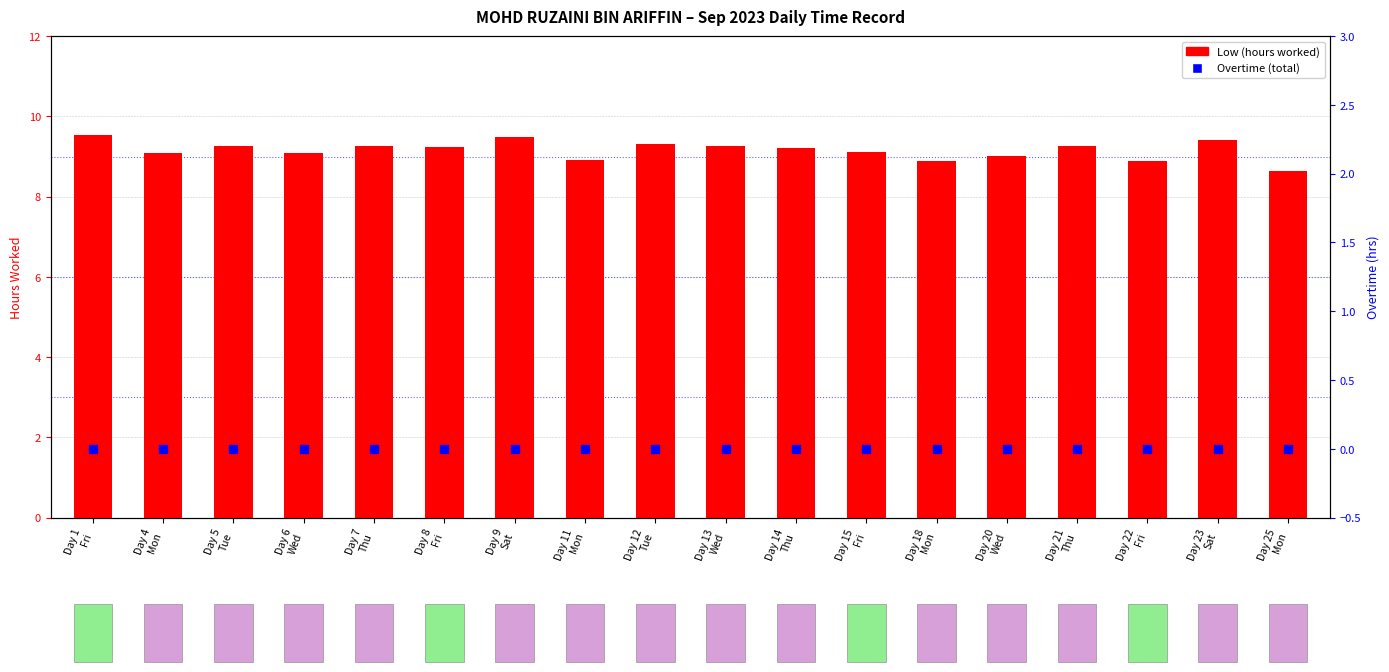

Is the value of Overtime (total) at Day 7
Thu greater than the value of Low (hours worked) at Day 11
Mon?

No